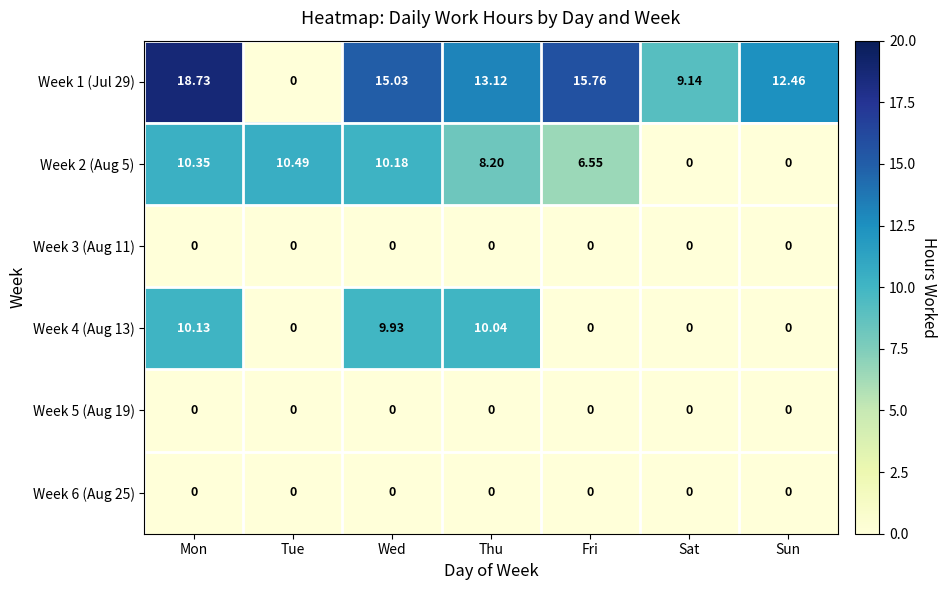

Where does the Week 2 (Aug 5) series first go above 8?

Mon